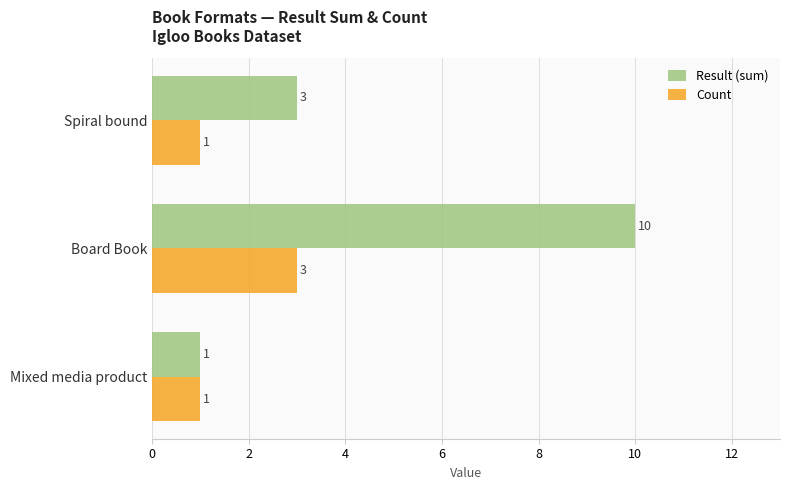

What is the greatest value displayed?

10